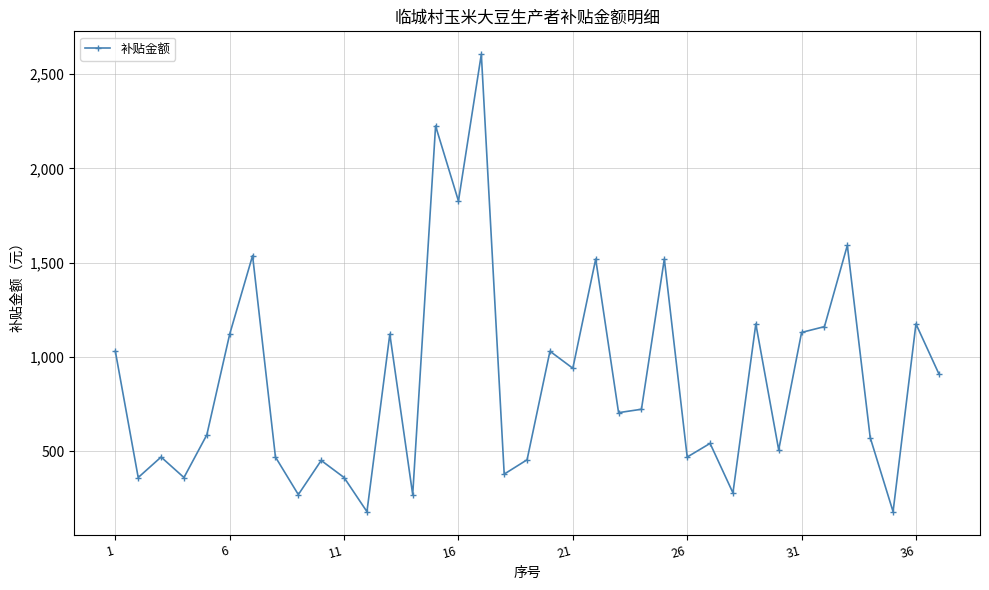

What is the value of the 5th point from the left?

588.1